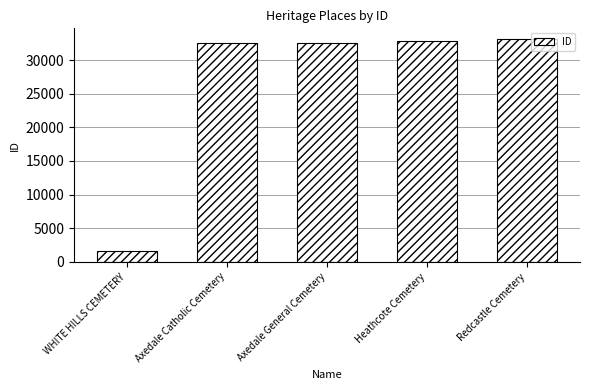

Where is the data nearest to the value 17351?

Axedale Catholic Cemetery